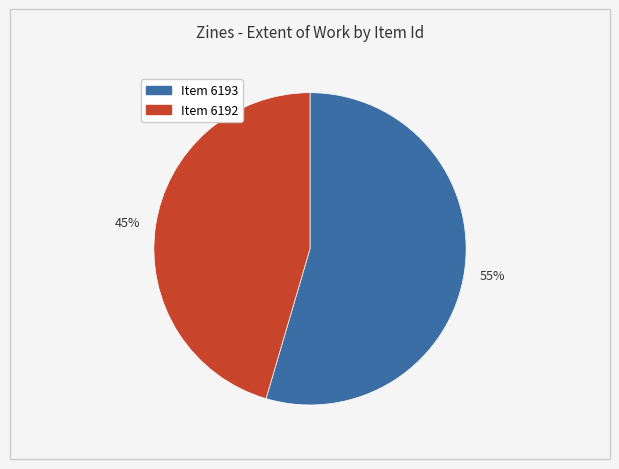

Is there any slice that represents more than half of the pie?

Yes